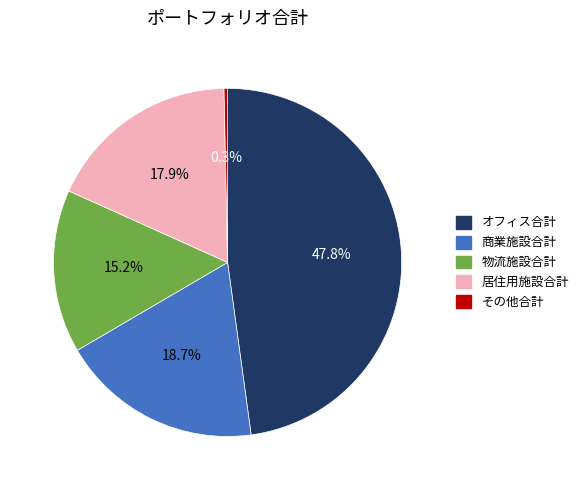

Which slice is the smallest?

その他合計